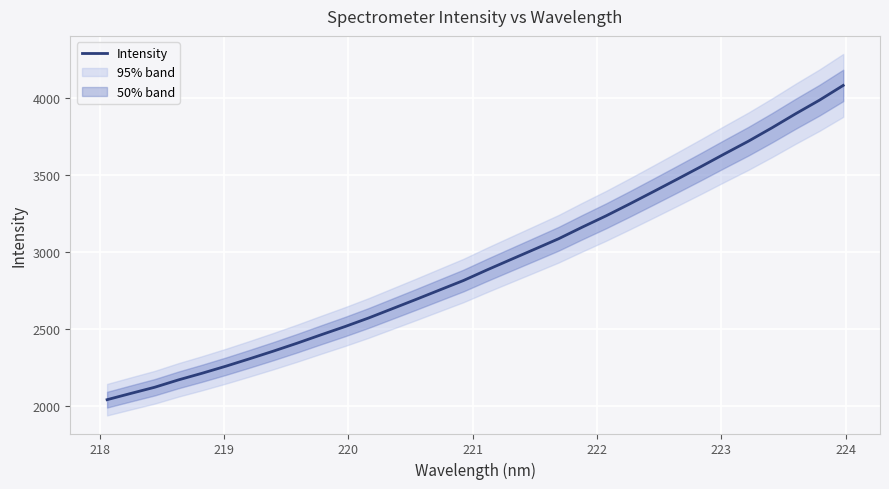

What is the value of the 14th point from the left?

2693.8